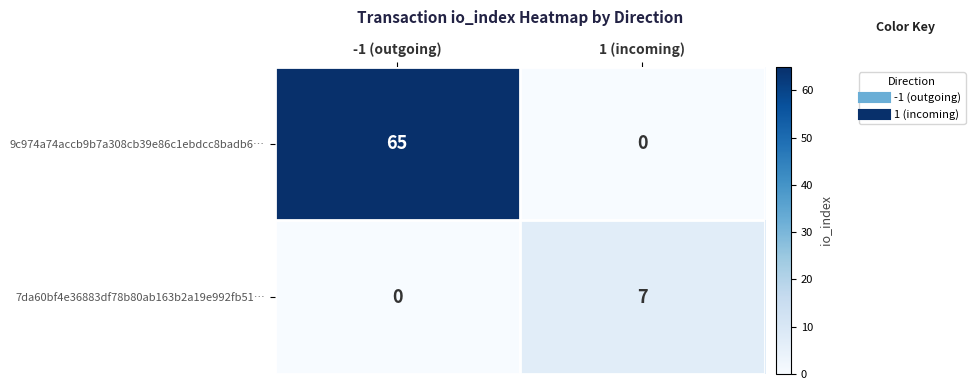

At which label is 7da60bf4e36883df78b80ab163b2a19e992fb51… closest to 3?

-1 (outgoing)